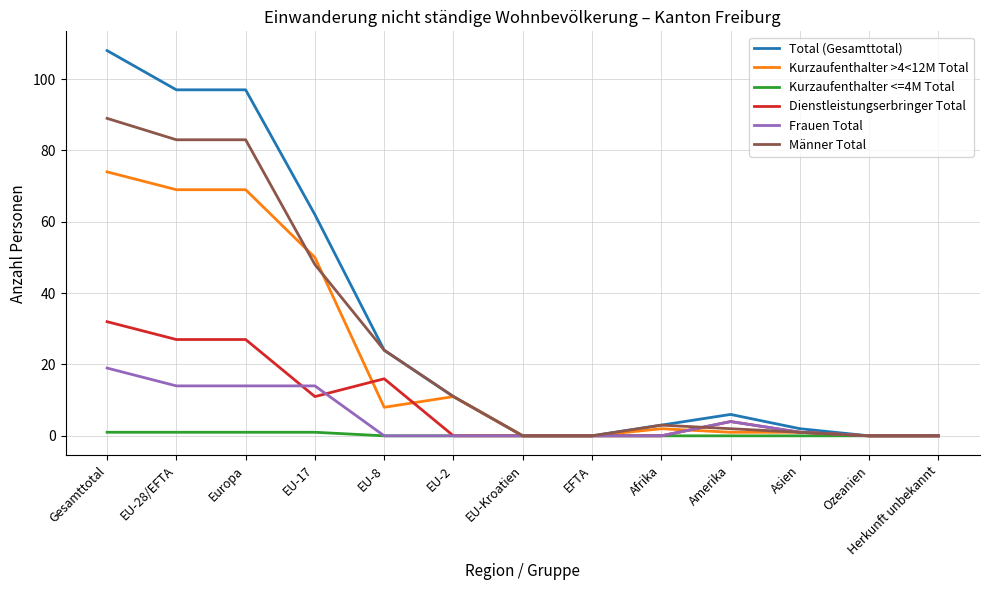

What position from the right is EU-28/EFTA?

12